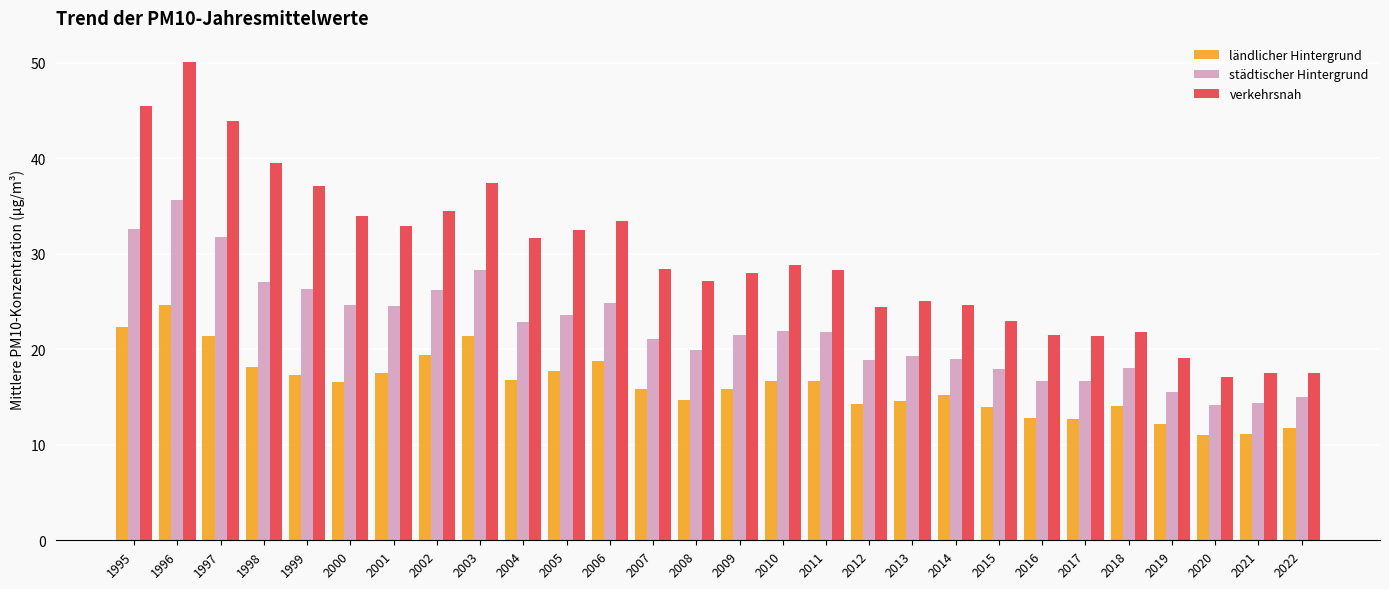

The value of städtischer Hintergrund at 2013 is 19.3. True or false?

True